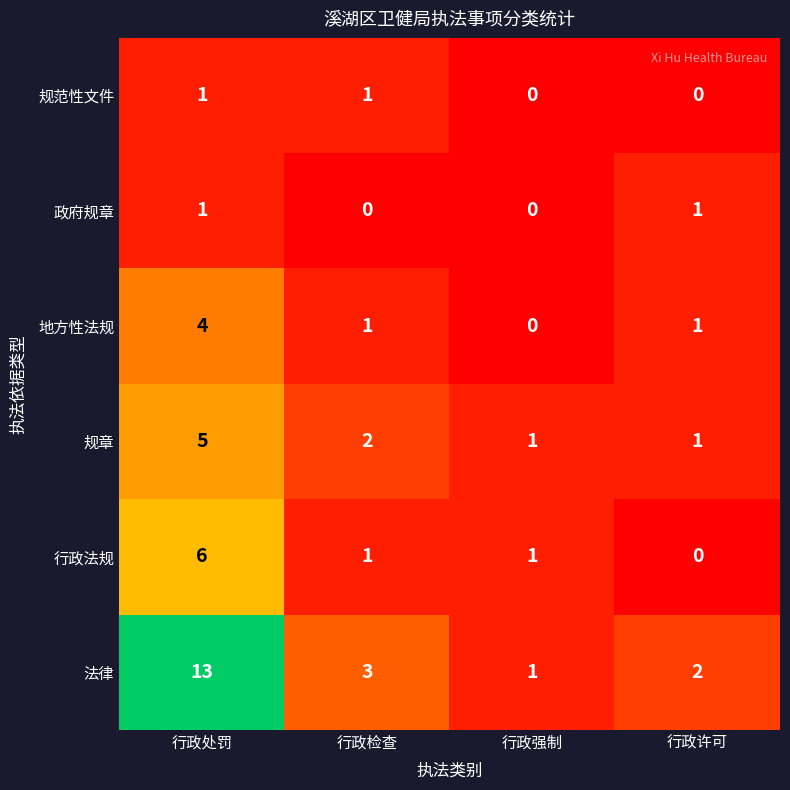

At which category does the chart reach its peak across all series?

行政处罚